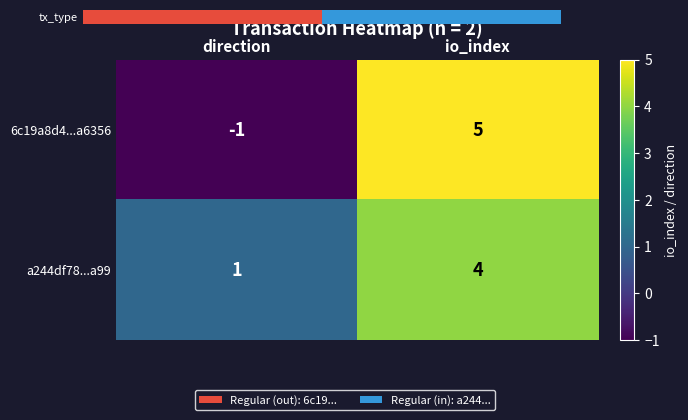

The value of 6c19a8d4...a6356 at io_index is 5. True or false?

True